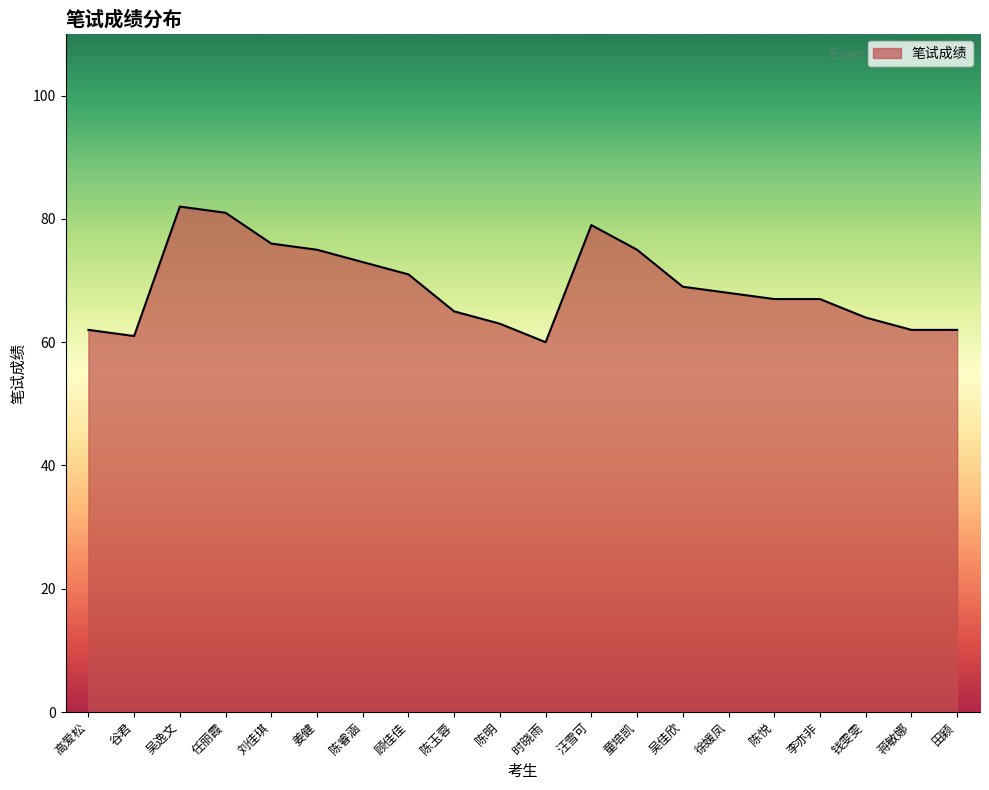

Where is the first local maximum?

吴逸文